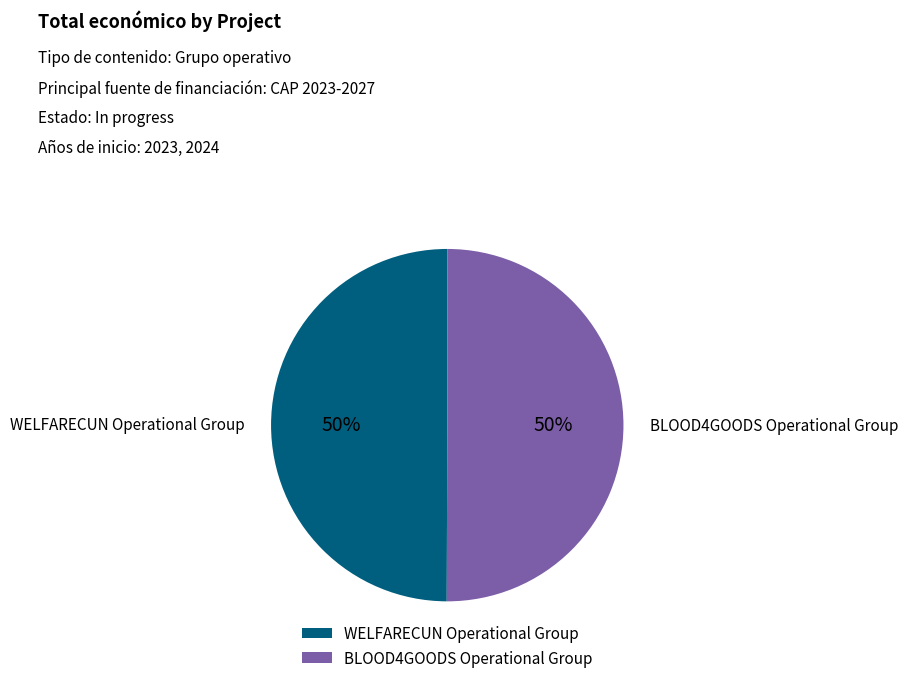

Combined, do BLOOD4GOODS Operational Group and WELFARECUN Operational Group account for over 50%?

Yes